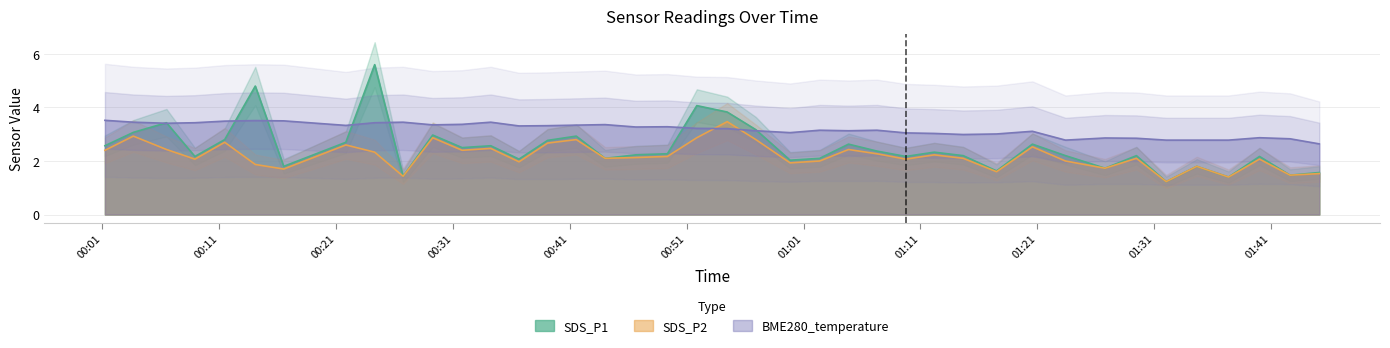

At which category does SDS_P2 reach its first local peak?

2022/09/25 00:03:39